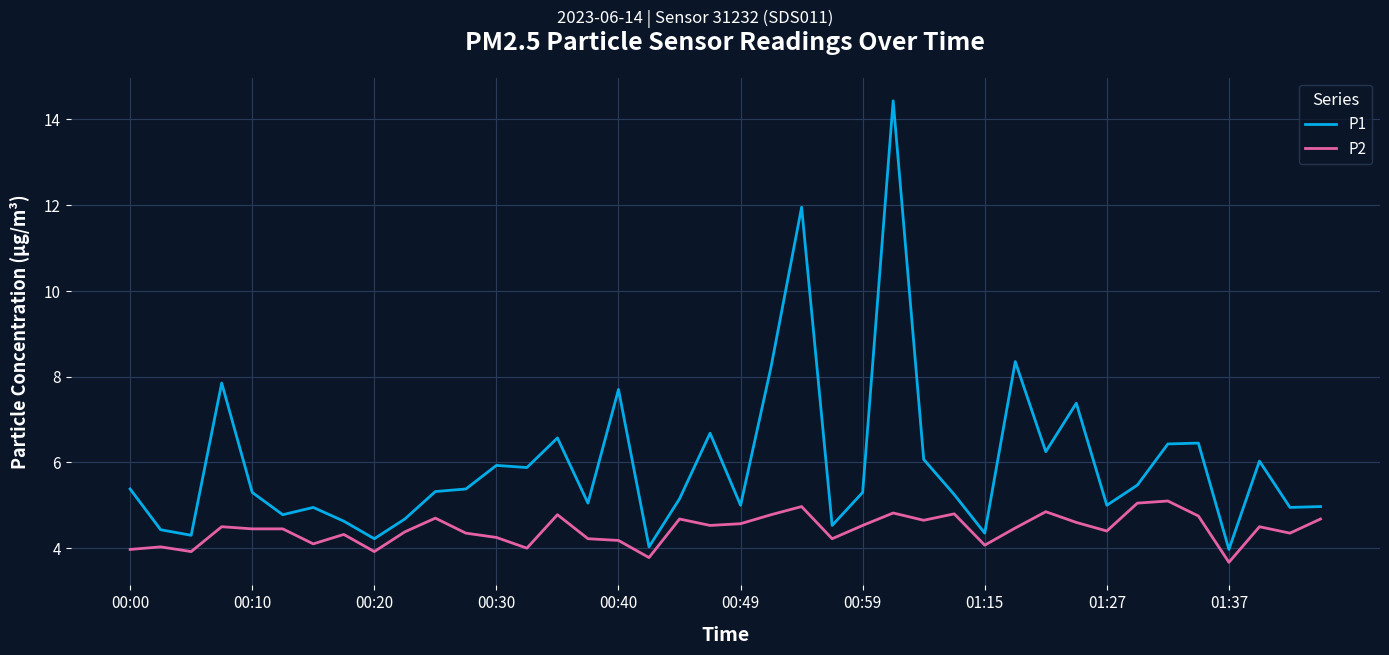

What is the lowest value of the P2 series?

3.7